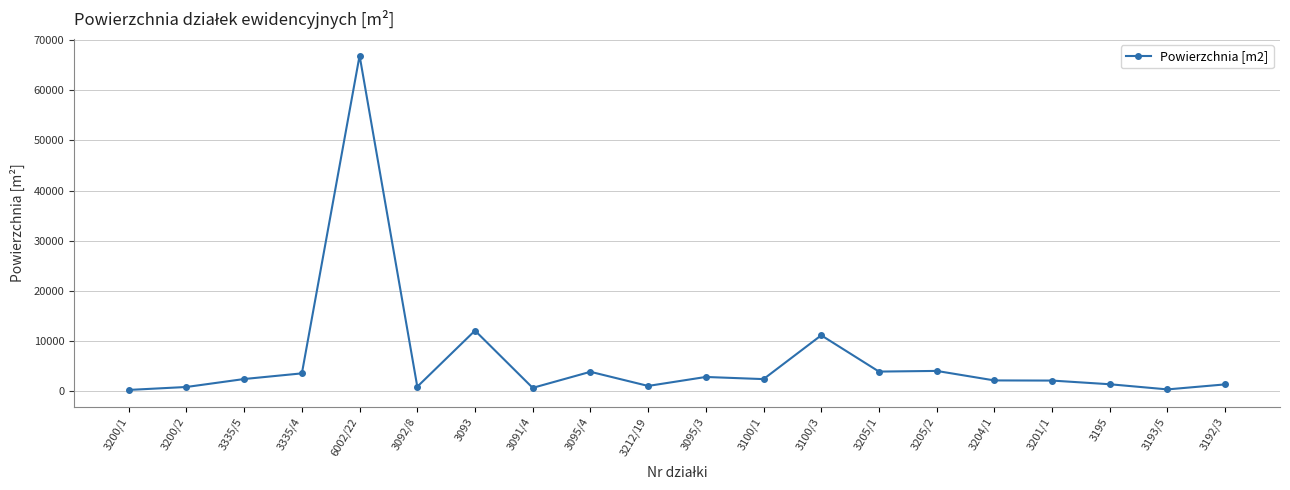

Is it true that the value at 6002/22 is 19919.7?

False